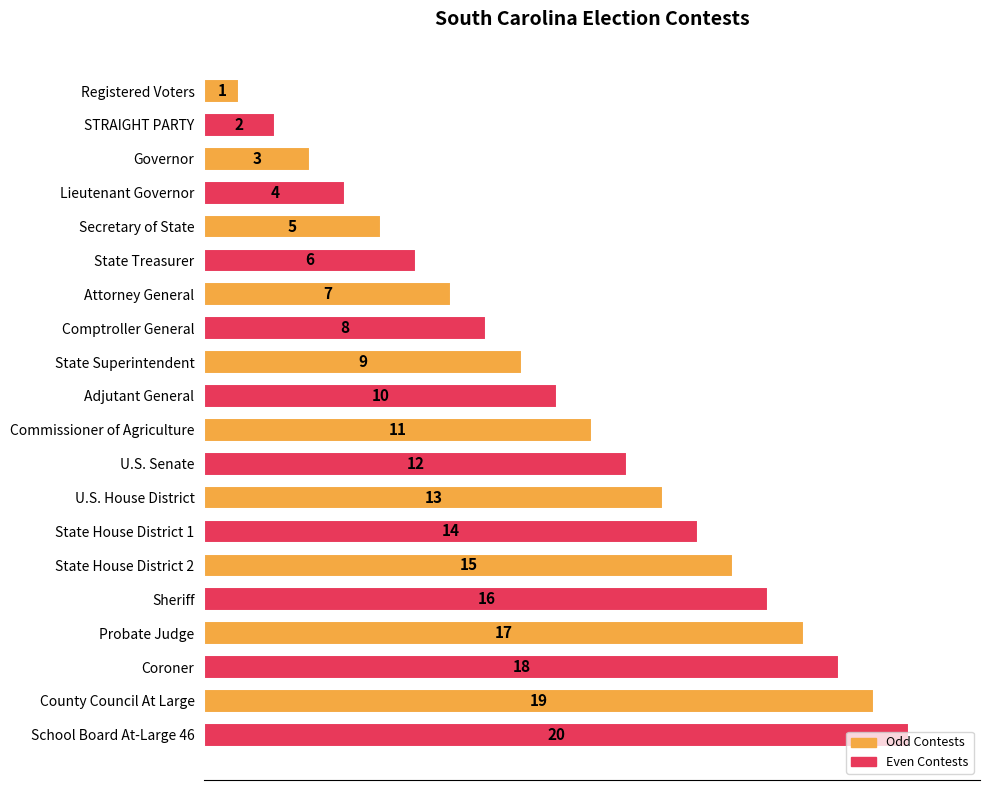

The chart shows a value of 7 at Attorney General. True or false?

True